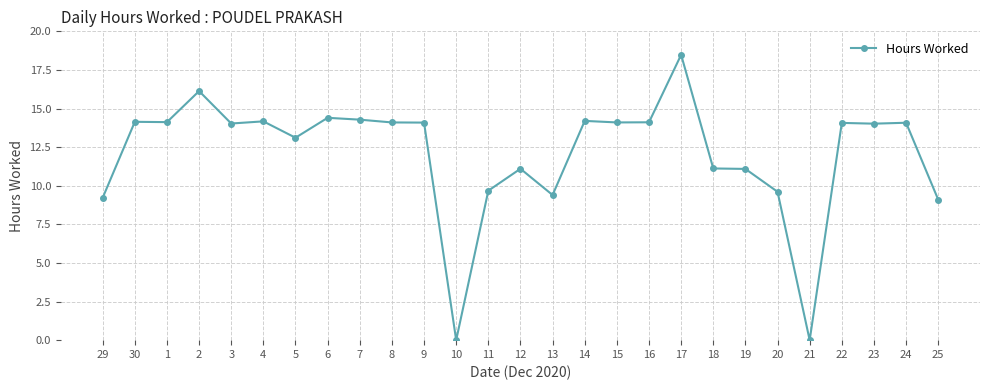

What is the value of the 18th point from the left?

14.1